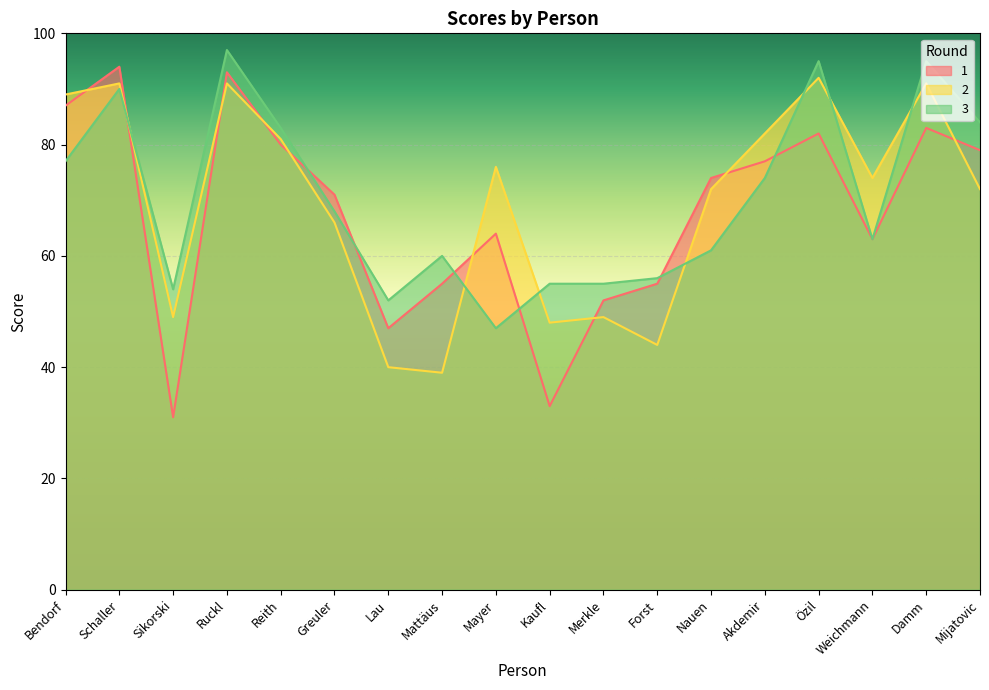

True or false: 3 and 2 cross at least once.

True